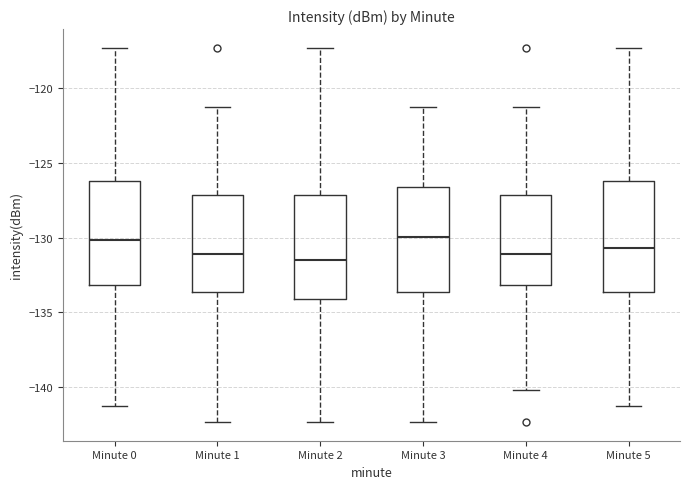

Where does the lower whisker of the box for Minute 1 end on the y-axis? The values are not printed on the chart, so give them approximately, as read against the axis.

-142.5